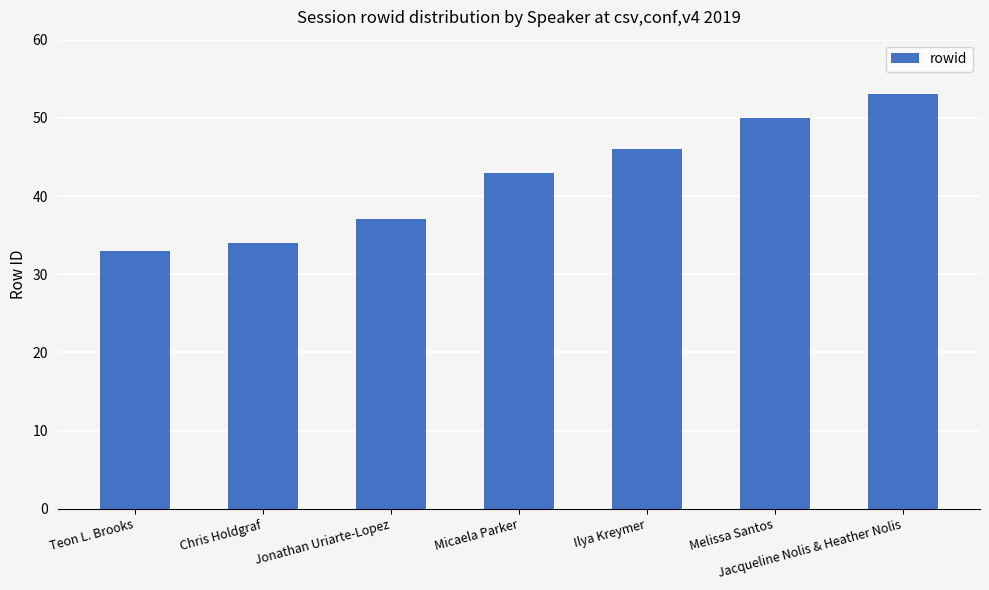

Between Melissa Santos and Chris Holdgraf, which is larger?

Melissa Santos